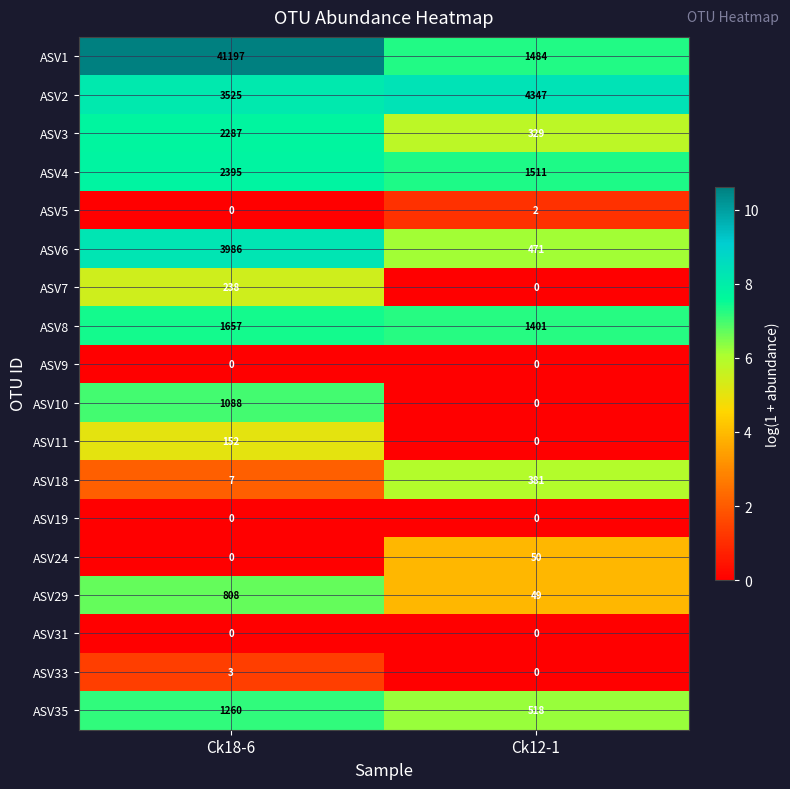

List the labels in order of ASV24 value, largest first.

Ck12-1, Ck18-6